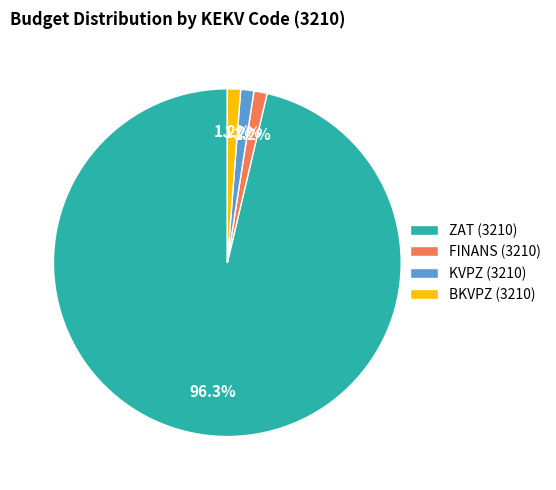

How many segments does this pie chart have?

4